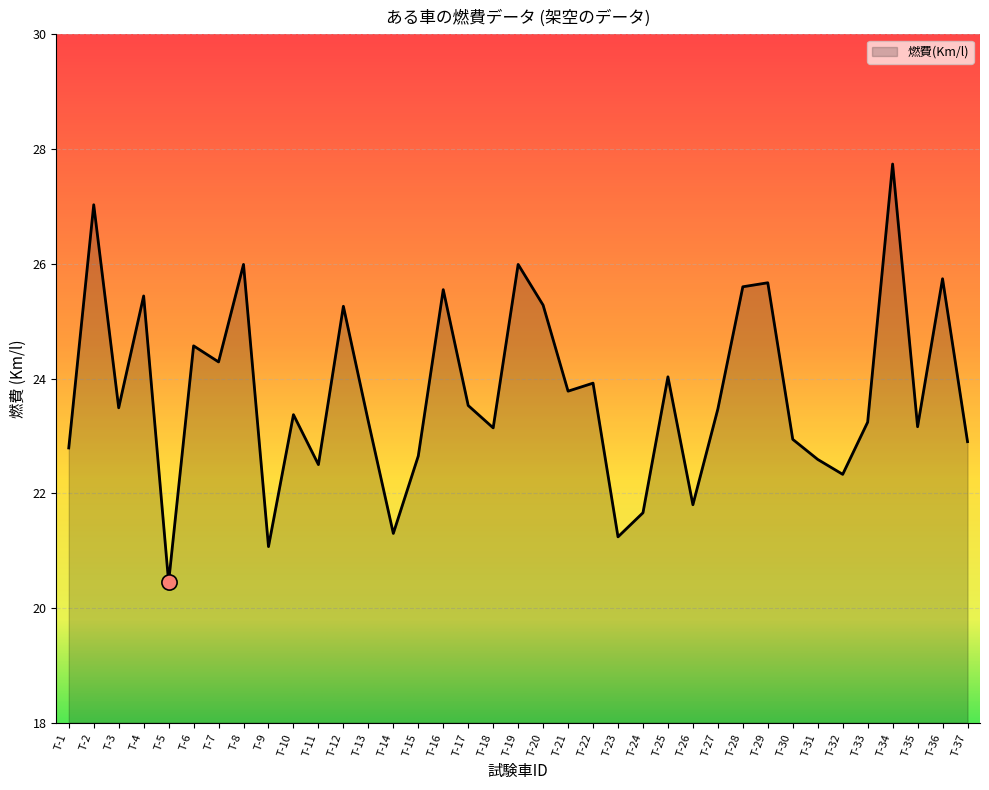

Approximately how many times larger is the value at T-26 compared to T-14?

1.0